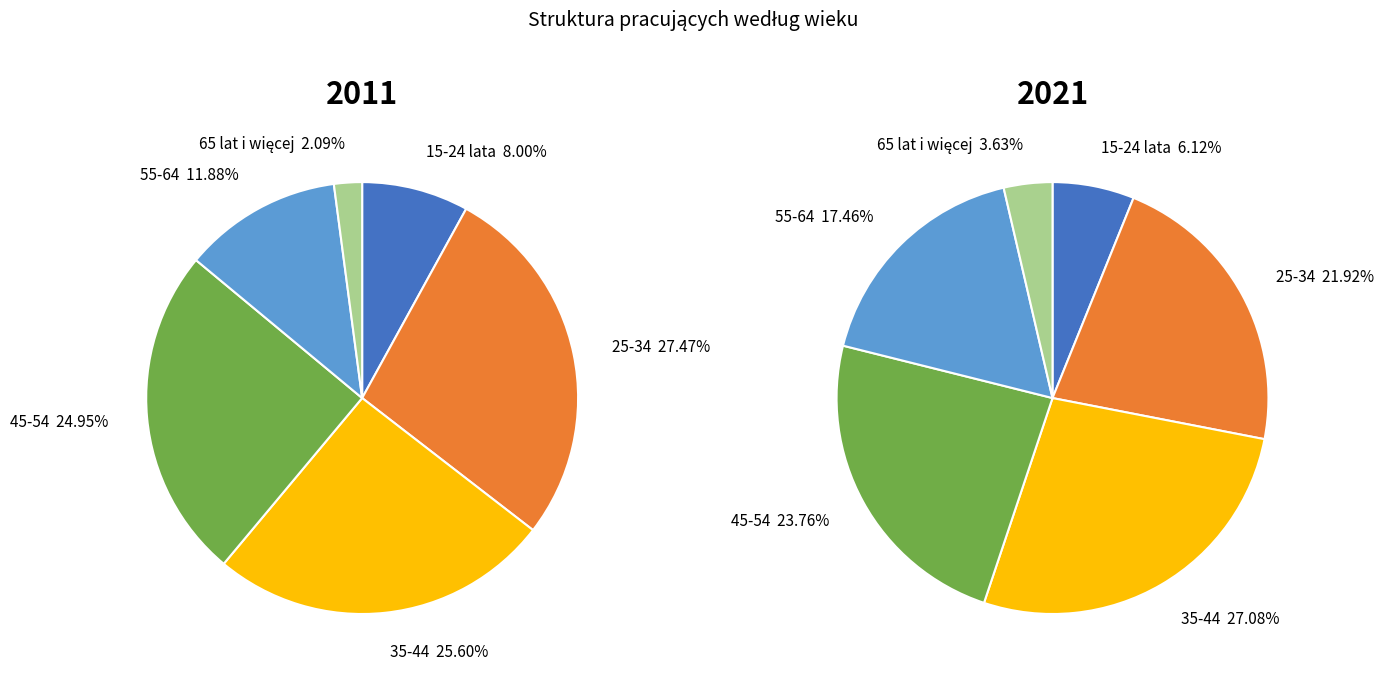

What percentage do 15-24 lata and 25-34 together represent?

35.5%